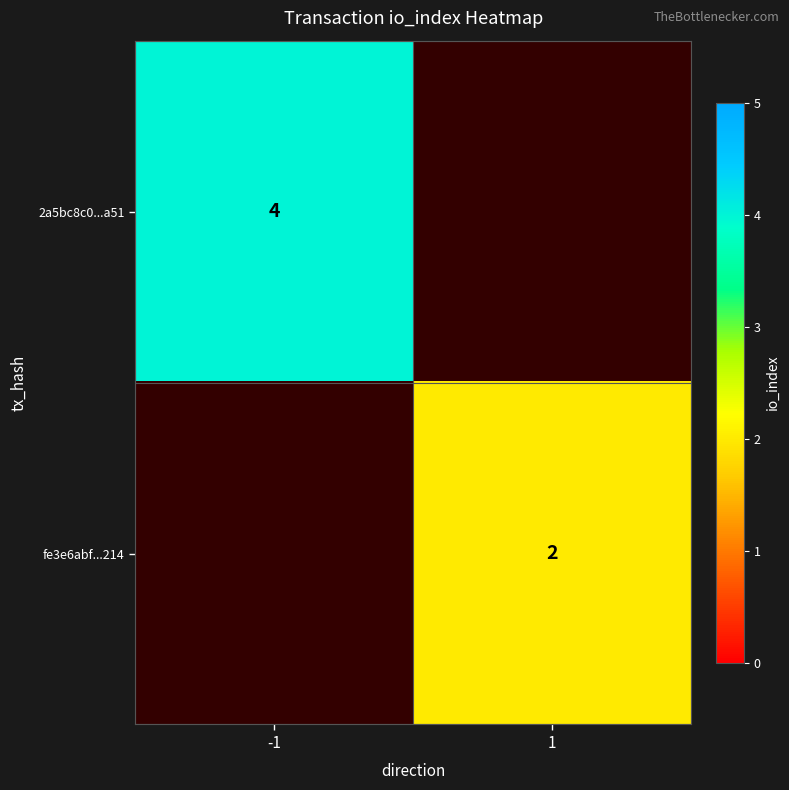

Is the value of fe3e6abf...214 at 1 greater than the value of 2a5bc8c0...a51 at -1?

No